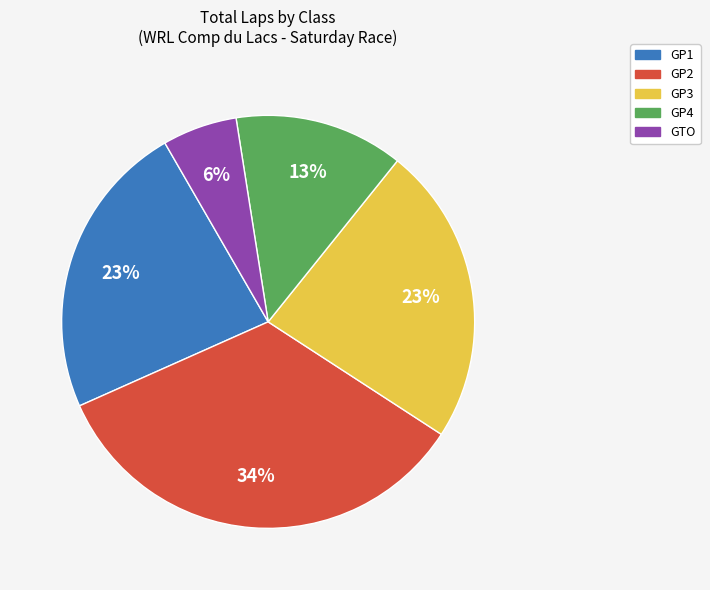

To the nearest percent, what is the average slice percentage?

20%